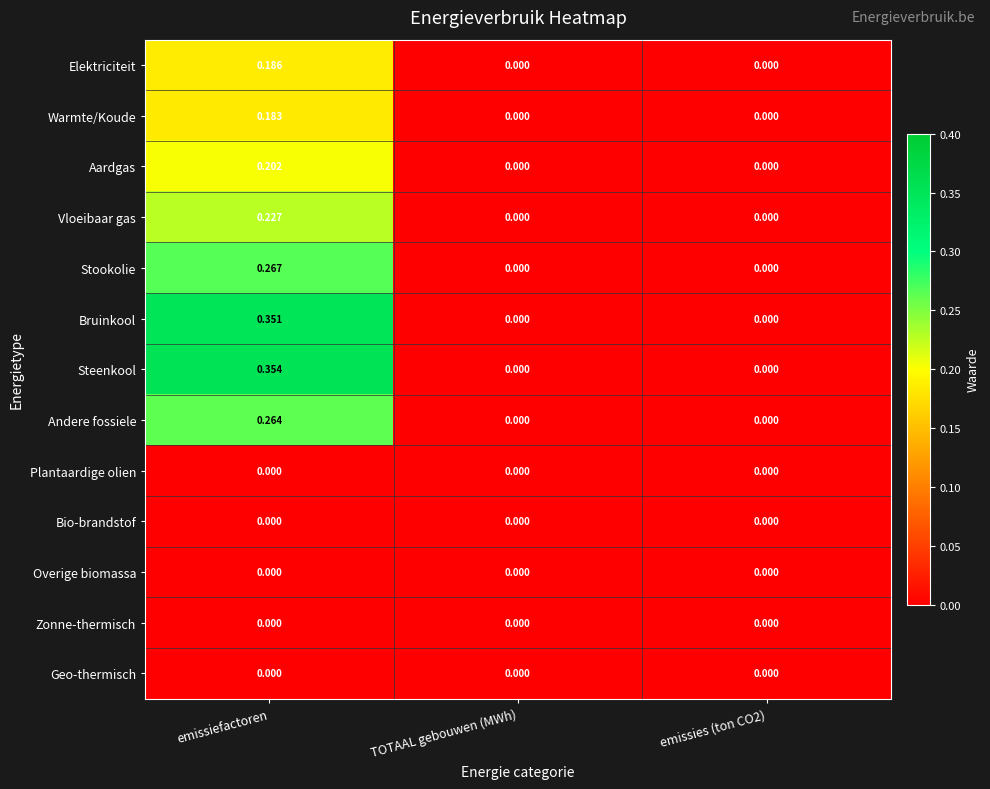

Which label corresponds to the largest value in the chart?

emissiefactoren